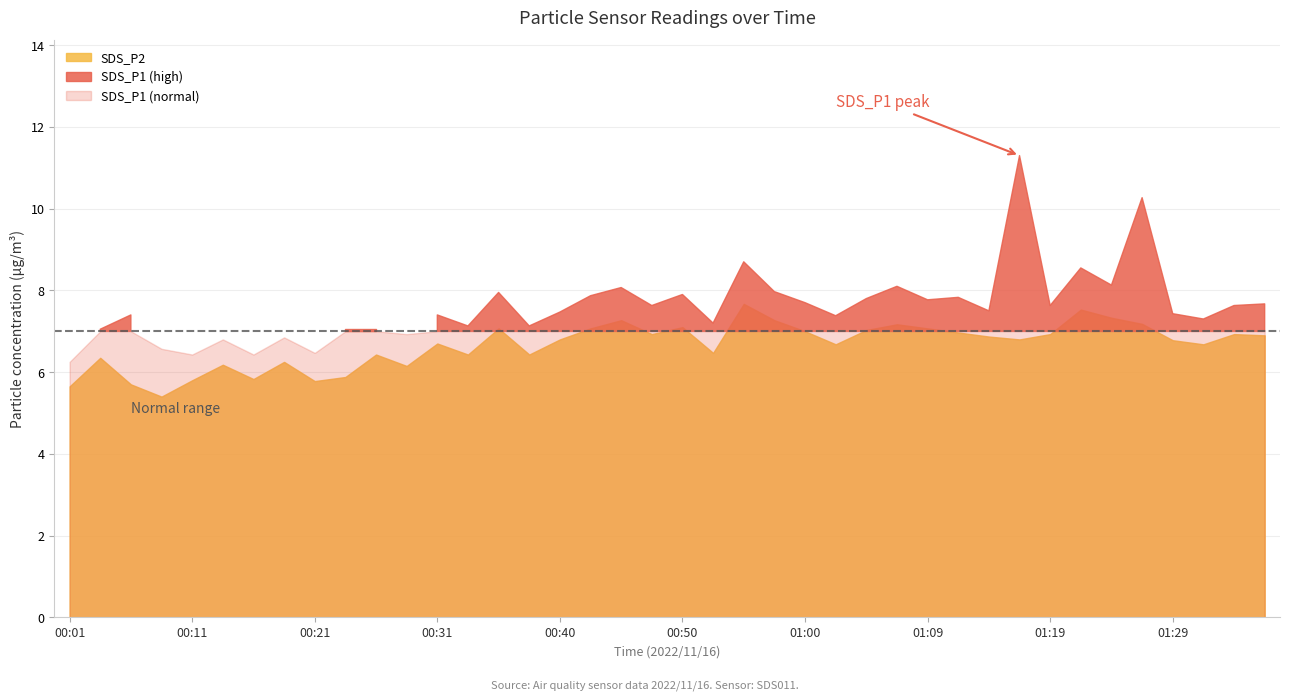

Does the chart have visible grid lines?

Yes